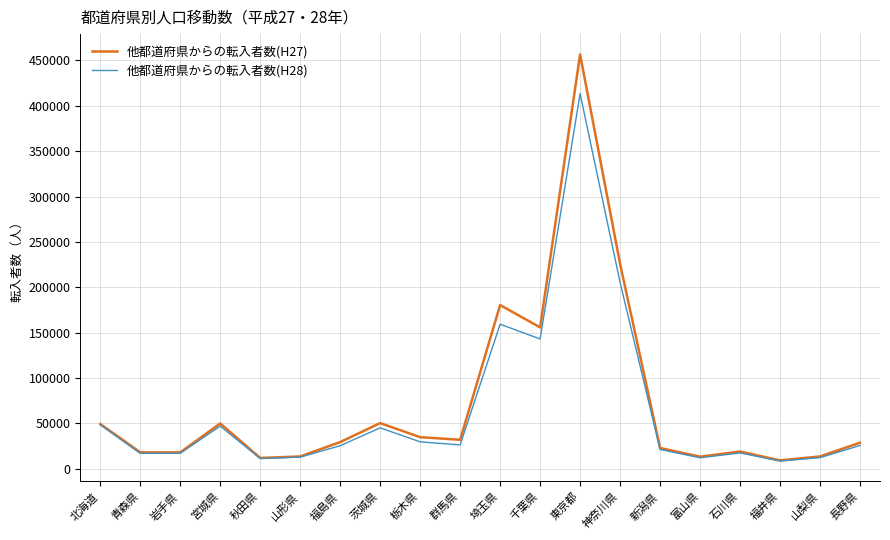

What position from the right is 岩手県?

18